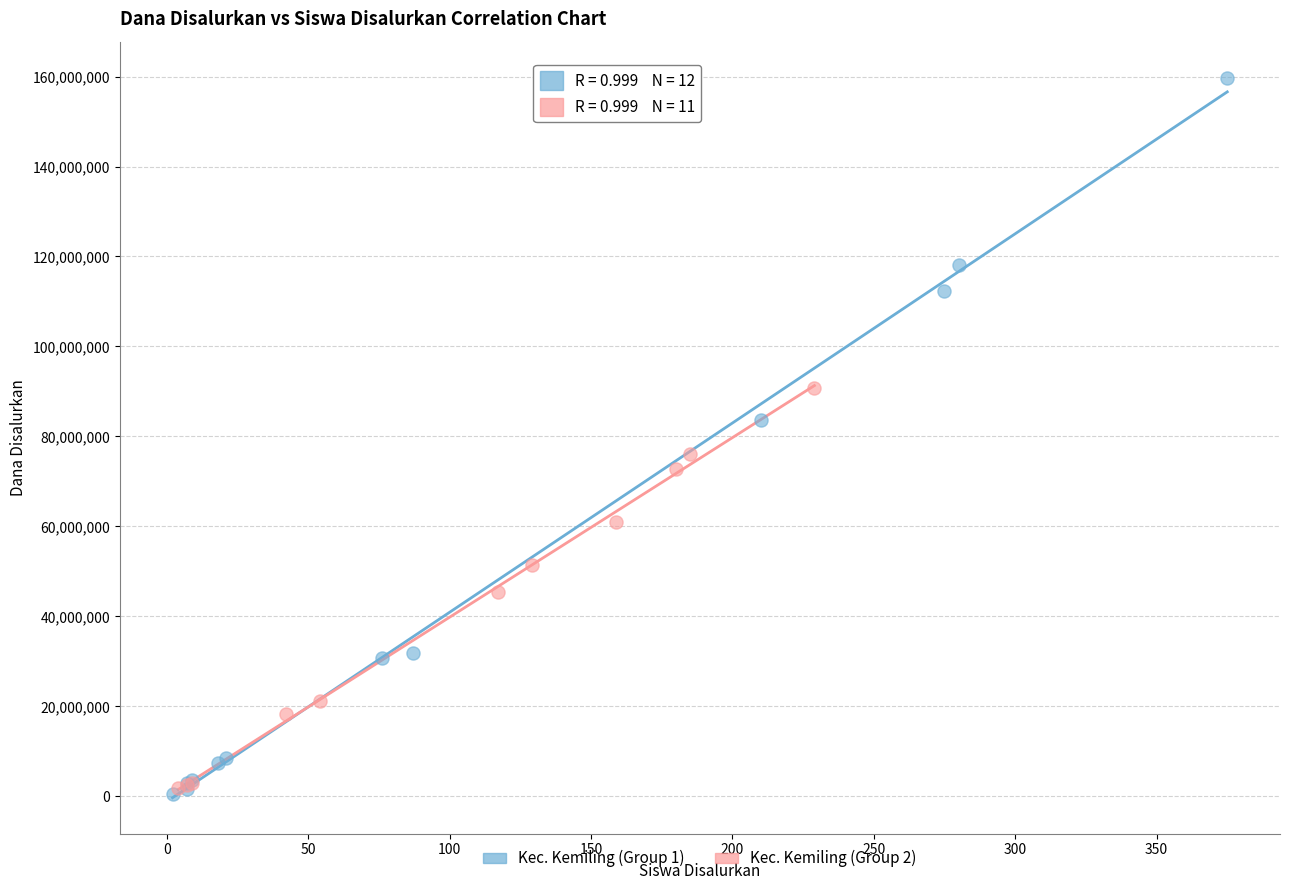

Which series reaches the maximum Y coordinate?

Kec. Kemiling (Group 1)